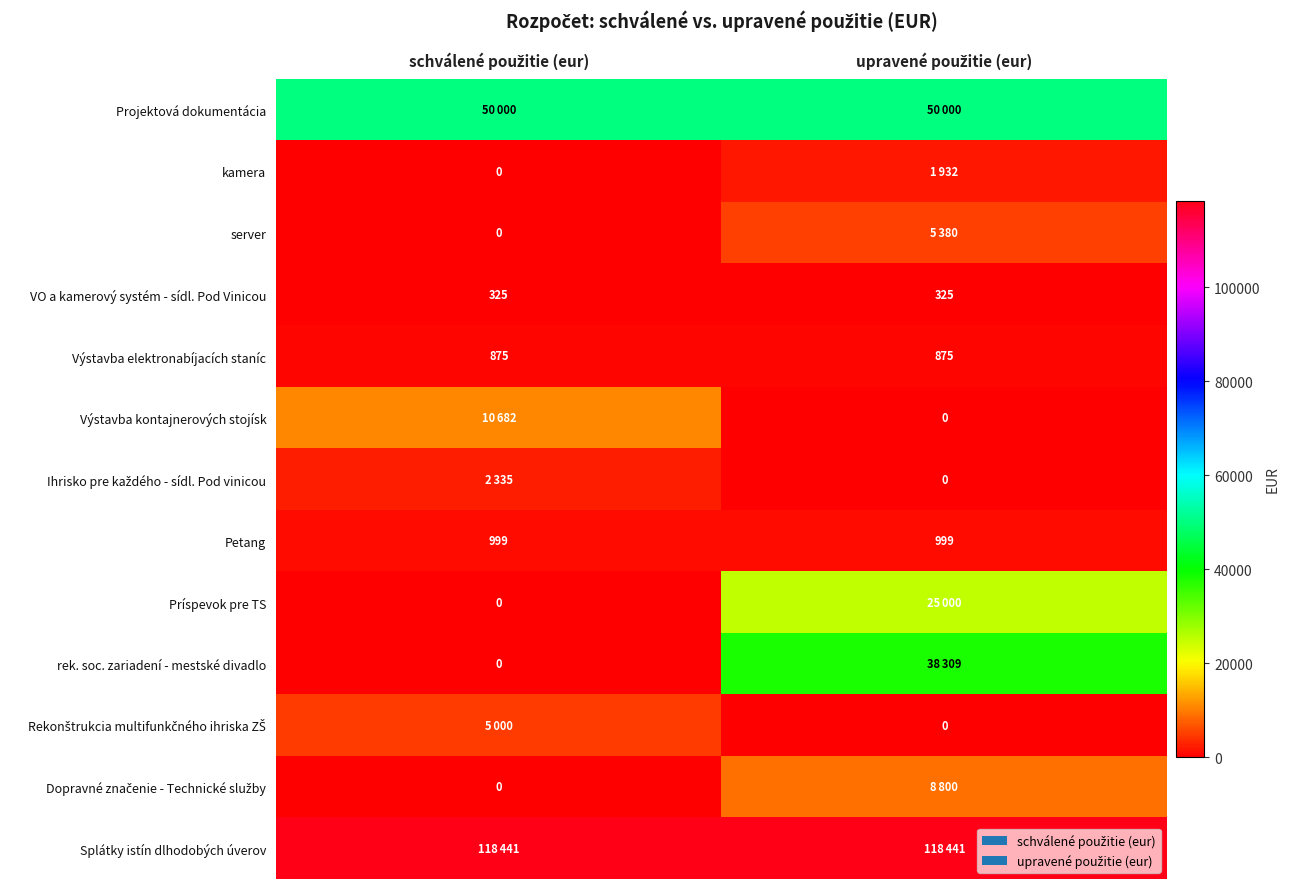

What is the difference between the highest and lowest values at upravené použitie (eur)?

118441